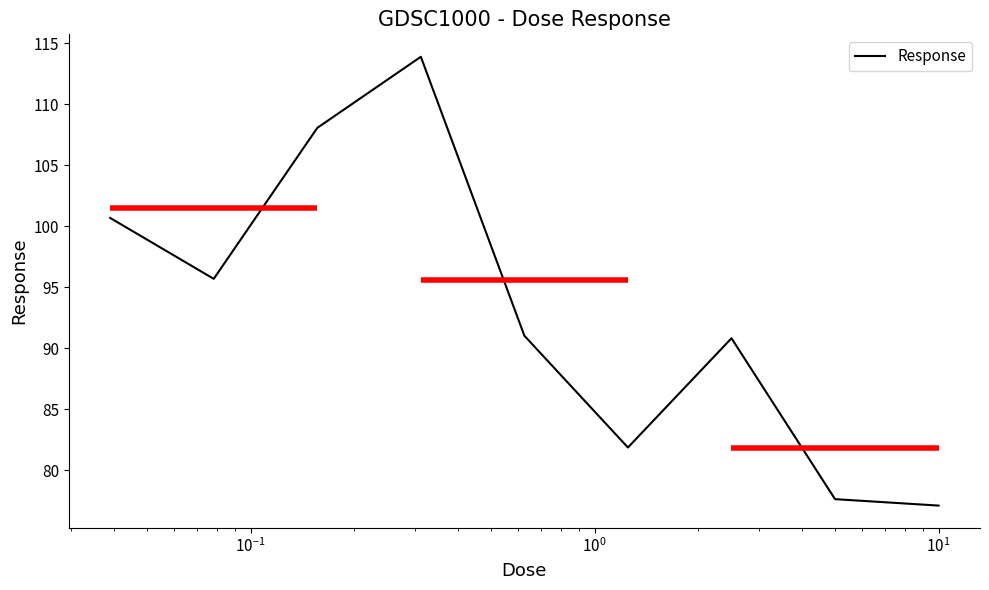

What is the maximum value shown in the chart?

113.9